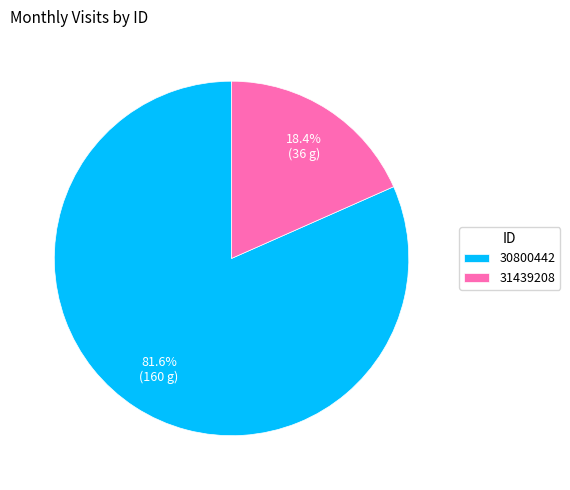

Which has a higher value, 31439208 or 30800442?

30800442